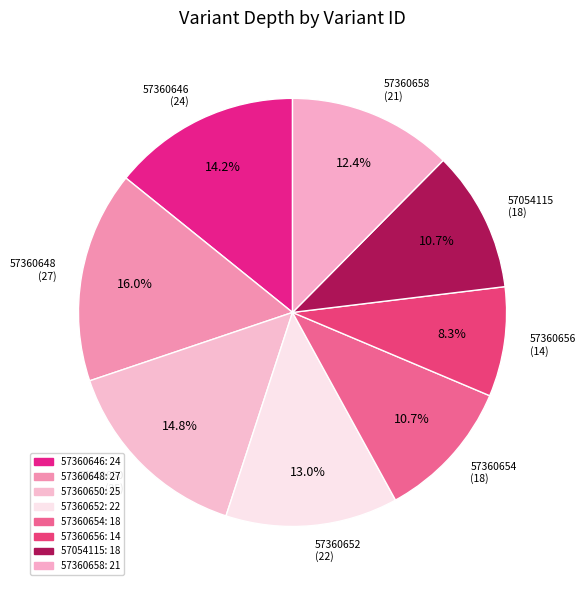

To the nearest percent, what percentage of the pie is 57054115?

11%